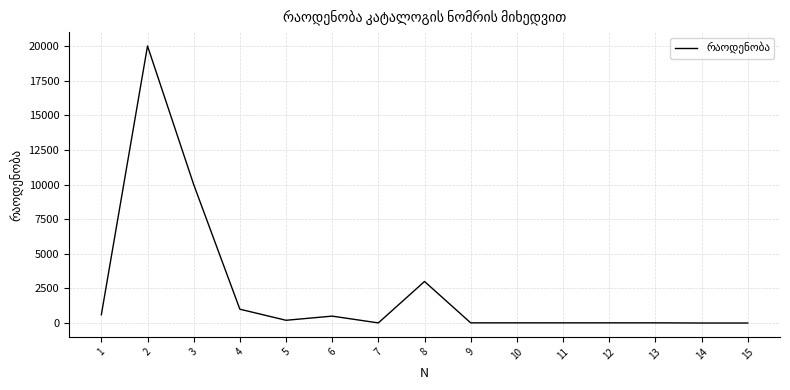

What is the difference between the values at 8 and 13?

2985